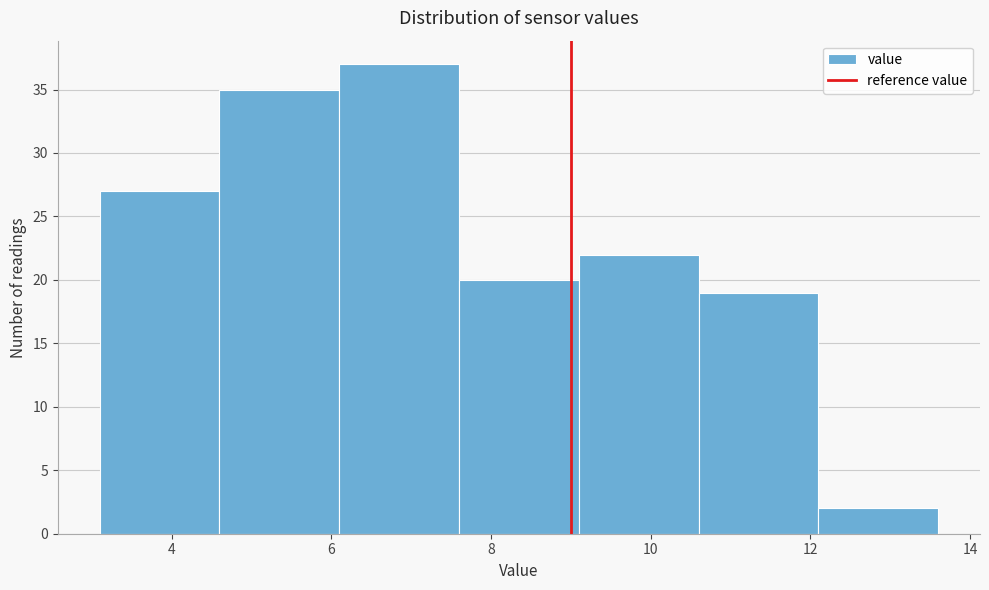

Reading left to right, transcribe this chart: for each bar, give the range it covers on the x-axis and its height. Neither the bar edges nor the heights are printed on the chart, so give them approximately, as read against the axes.

3.1 to 4.6: 27
4.6 to 6.1: 35
6.1 to 7.6: 37
7.6 to 9.1: 20
9.1 to 10.6: 22
10.6 to 12.1: 19
12.1 to 13.6: 2